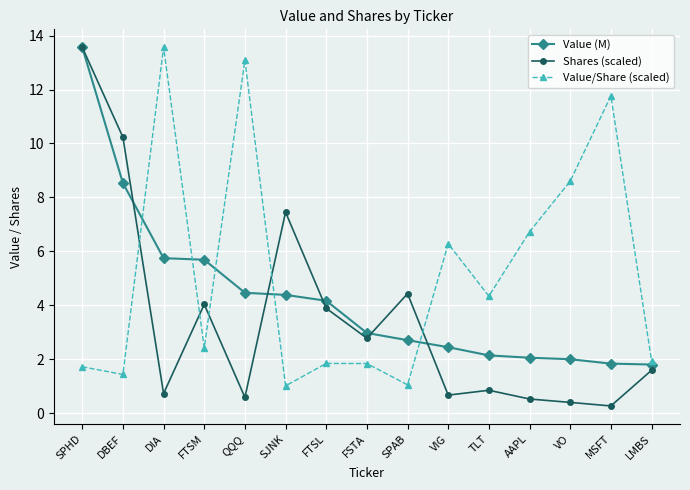

What is the greatest value displayed?

13.6